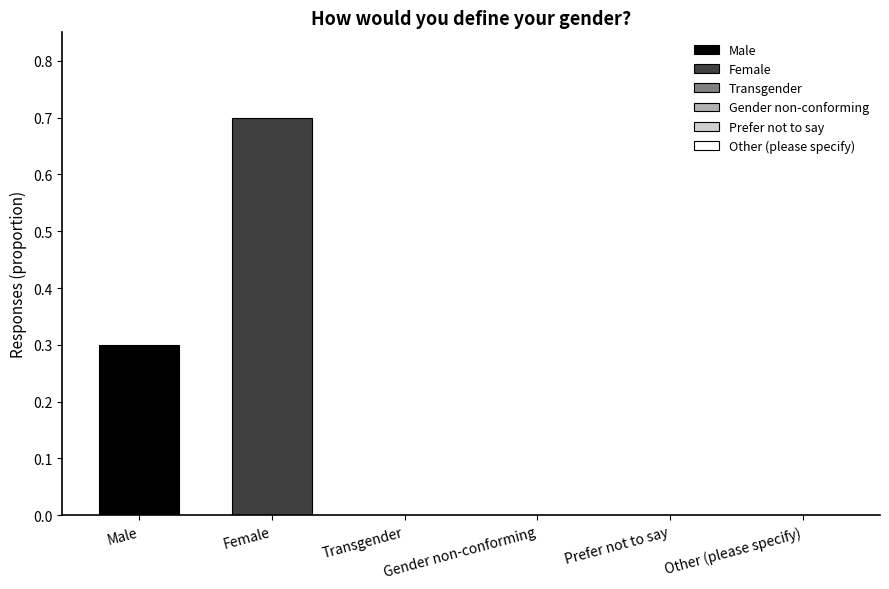

What is the highest value of the Female series?

0.7